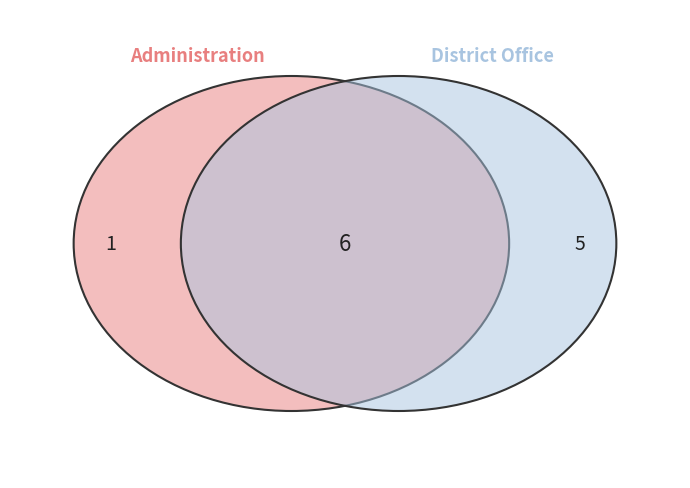

Rank the categories by value from lowest to highest.

Administration, District Office